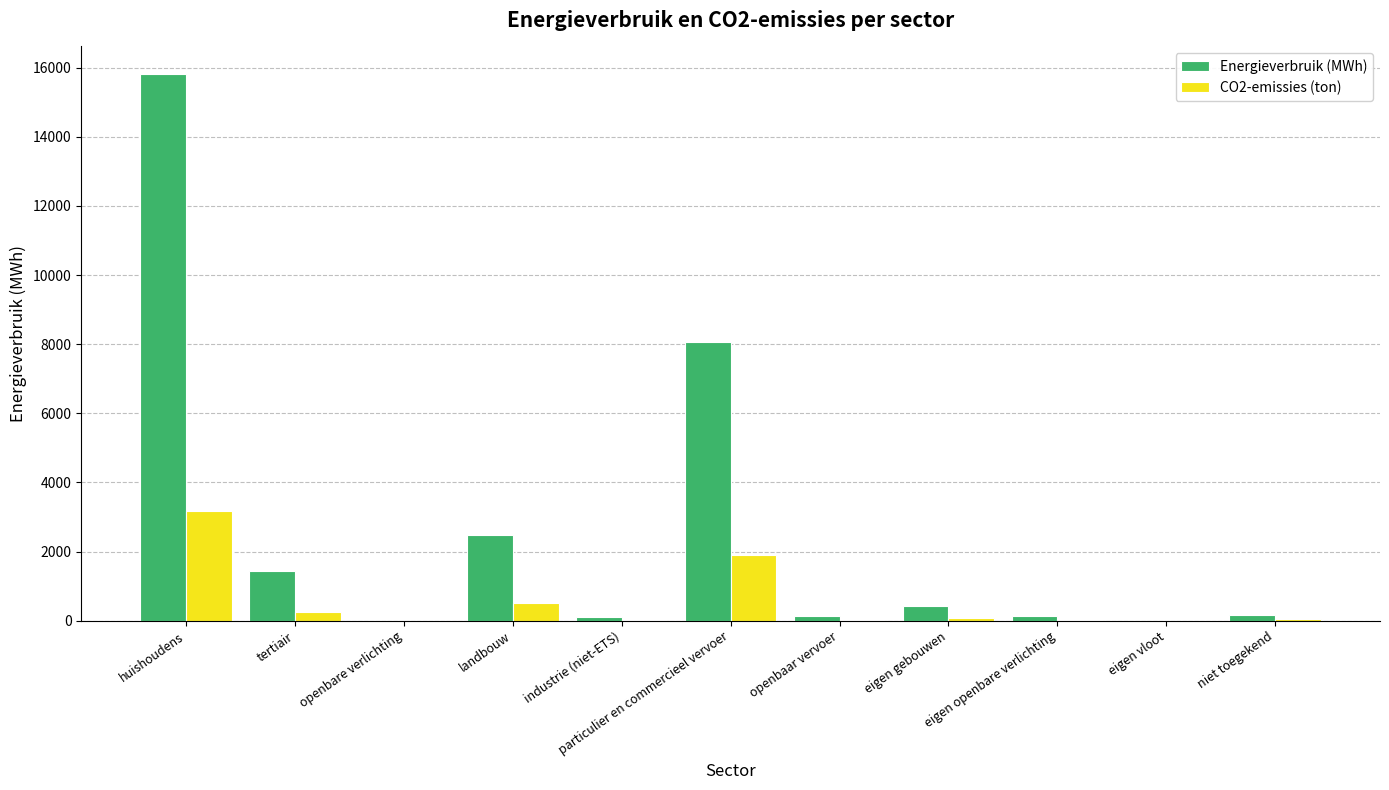

What is the sum of all CO2-emissies (ton) values?

5997.5